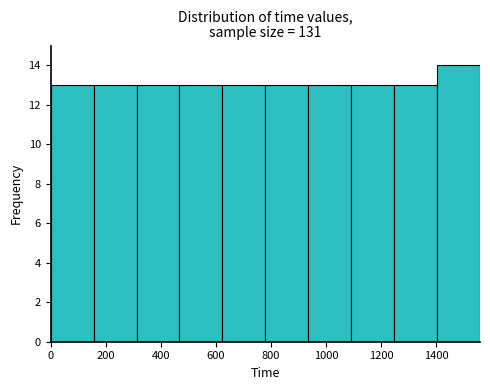

Which range on the x-axis has the tallest bar?

1404 to 1560